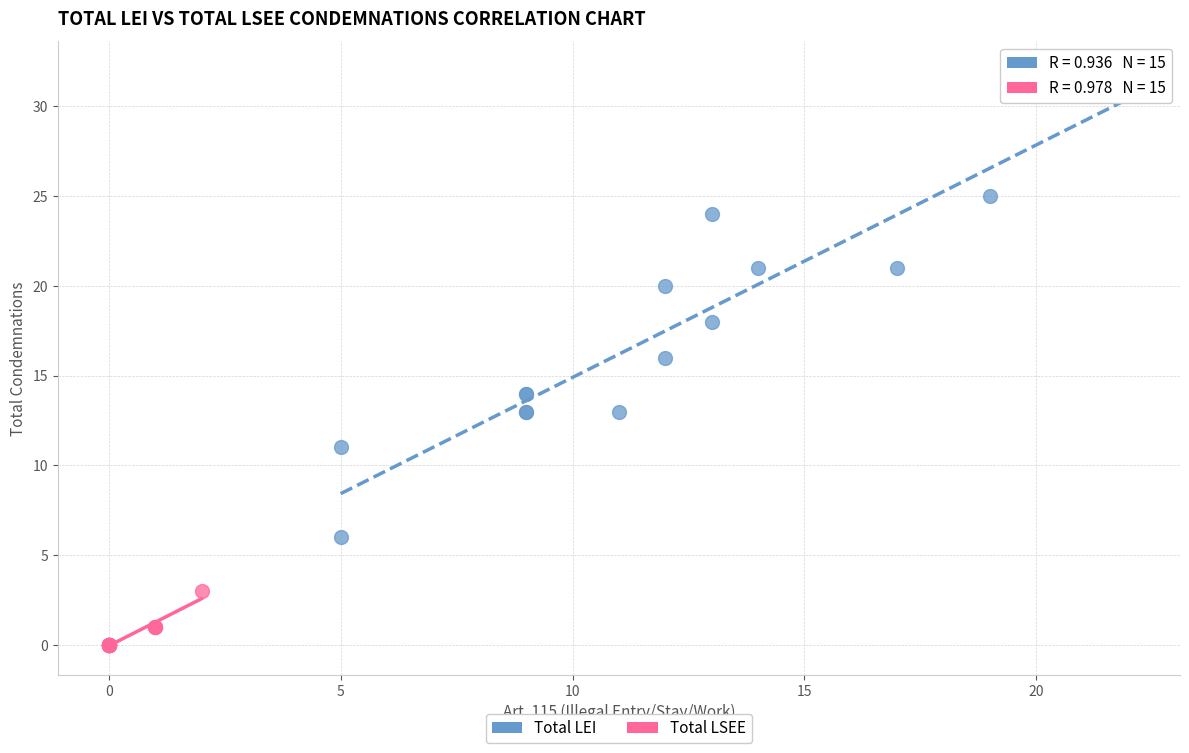

Which series has the largest Y range (max minus min)?

Total LEI